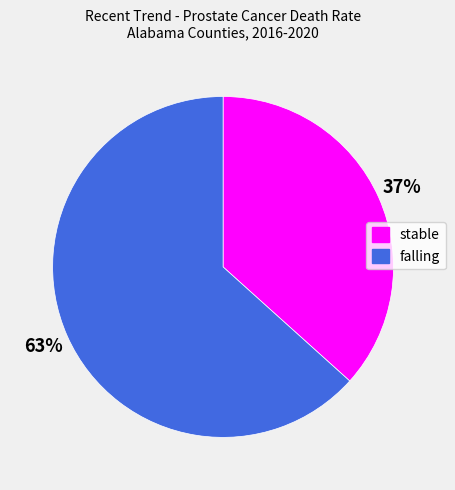

Does any single category account for the majority?

Yes